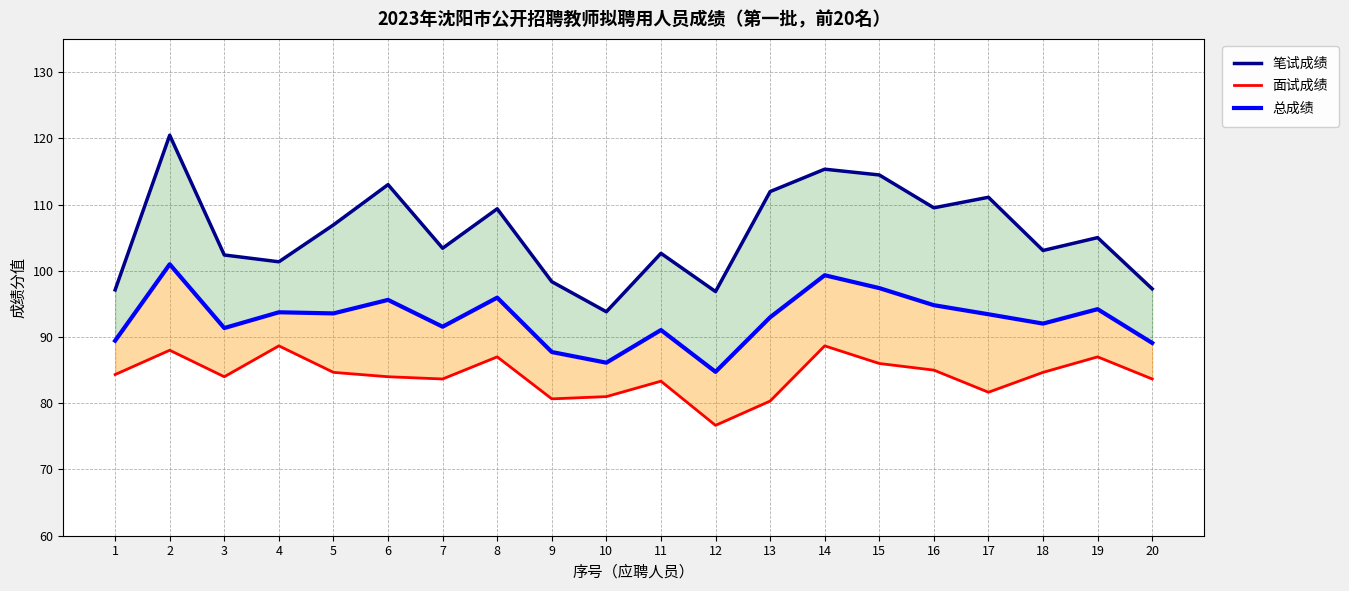

The value of 总成绩 at 20 is 20.9. True or false?

False